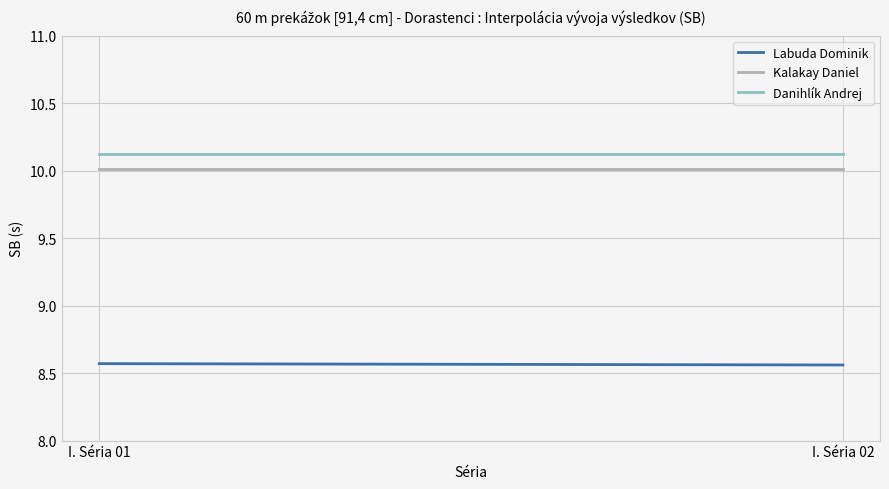

Is this an area chart (filled region under the line)?

No